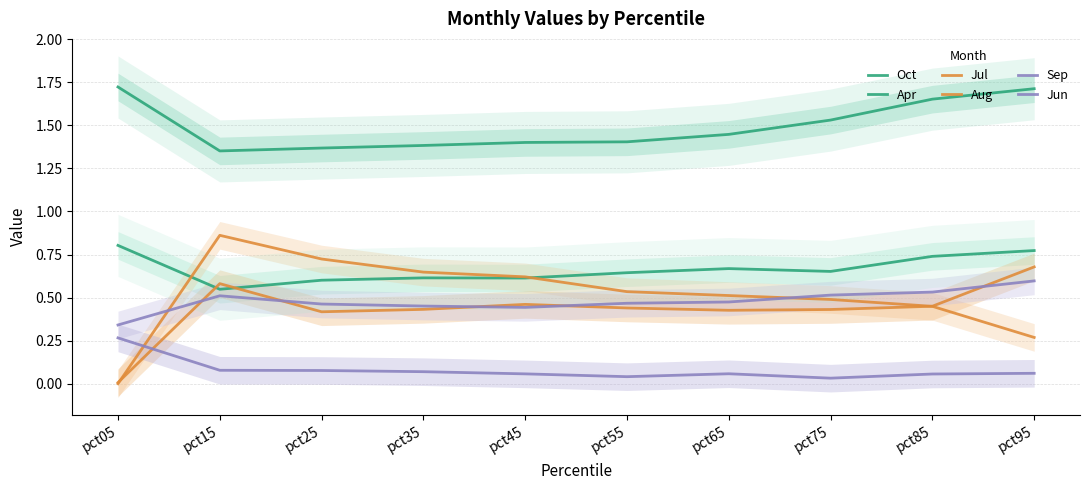

The Jul series shows 0.8 at pct85. True or false?

False